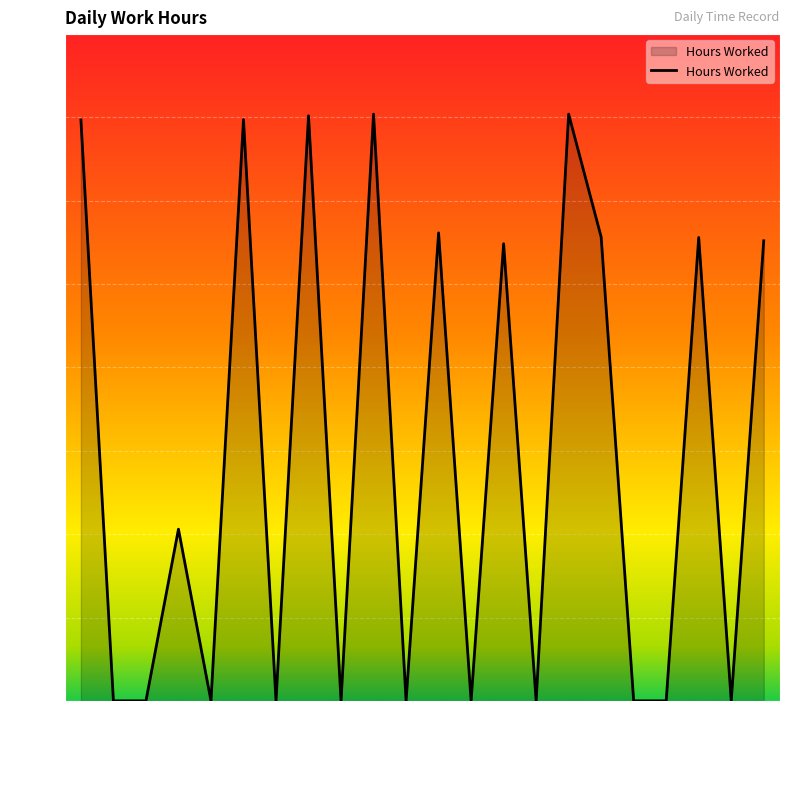

Is this an area chart (filled region under the line)?

Yes